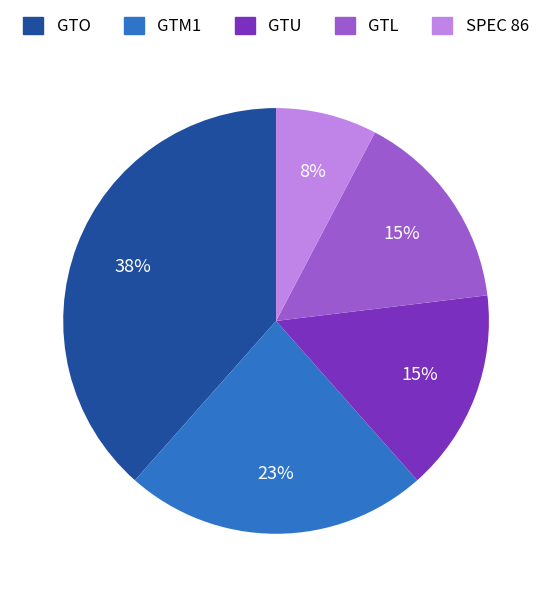

Which category has the smallest portion of the pie?

SPEC 86